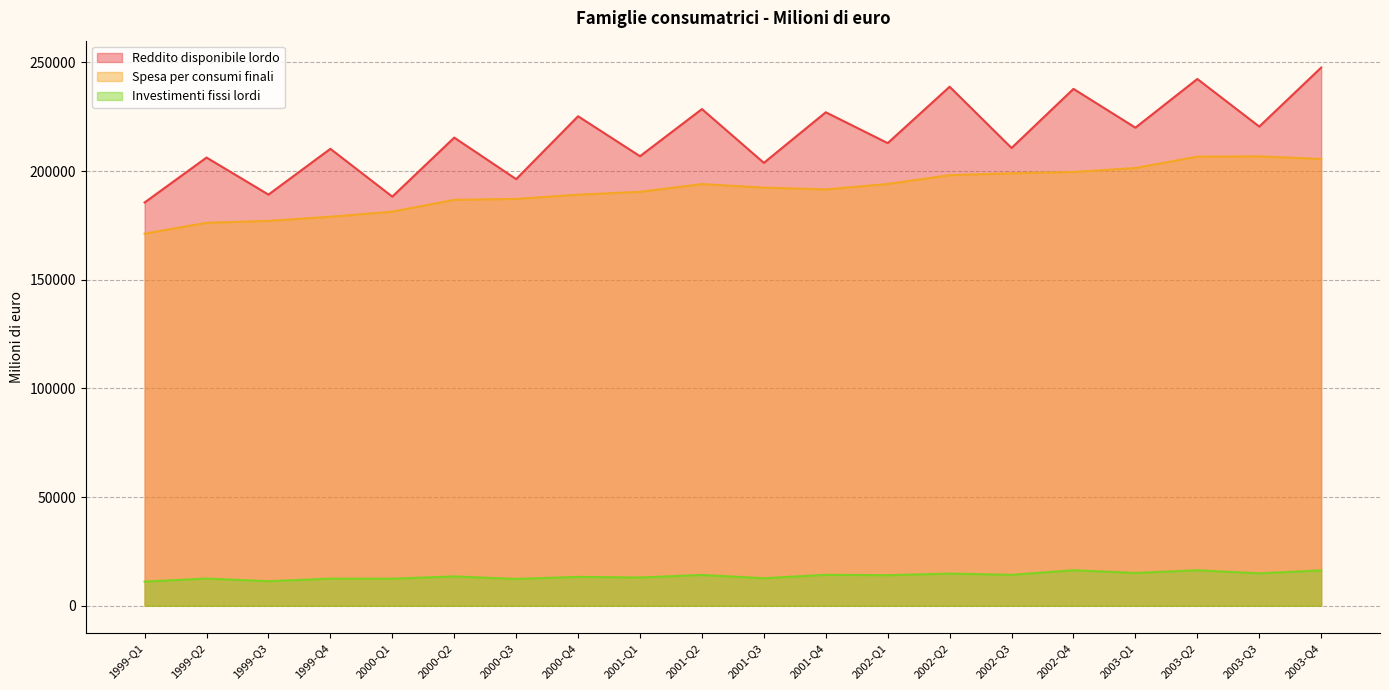

At how many categories does at least one series exceed 240316?

2